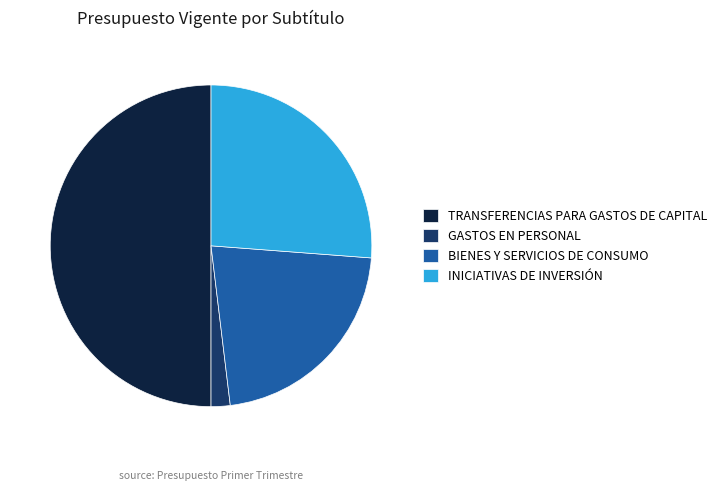

The BIENES Y SERVICIOS DE CONSUMO slice represents 34% of the pie. True or false?

False